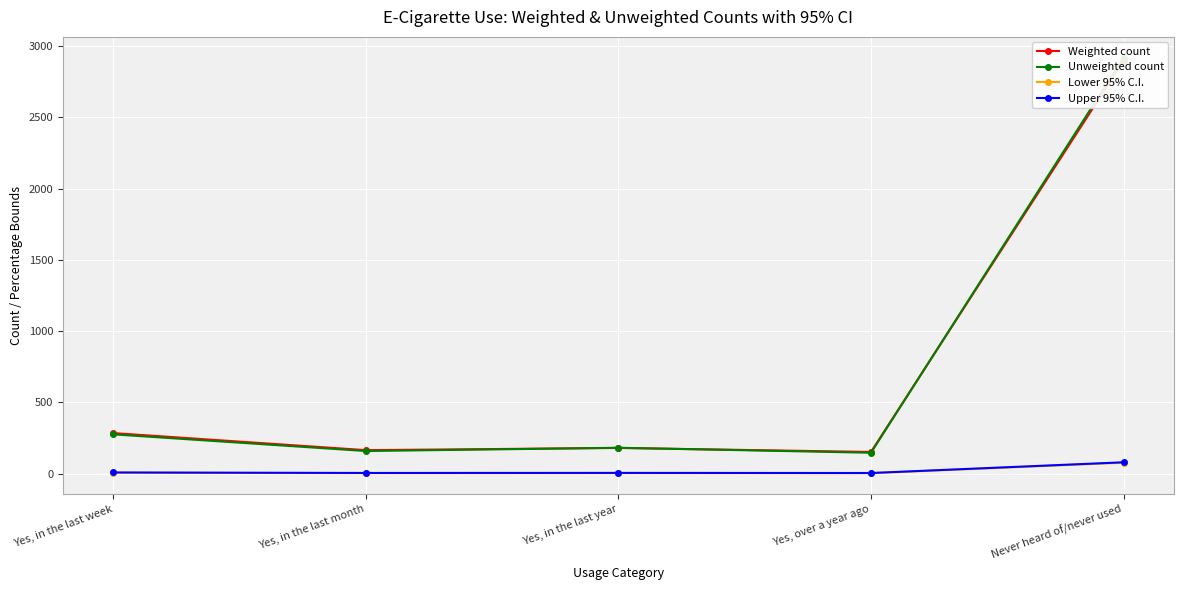

Which label corresponds to the smallest value in the chart?

Yes, over a year ago